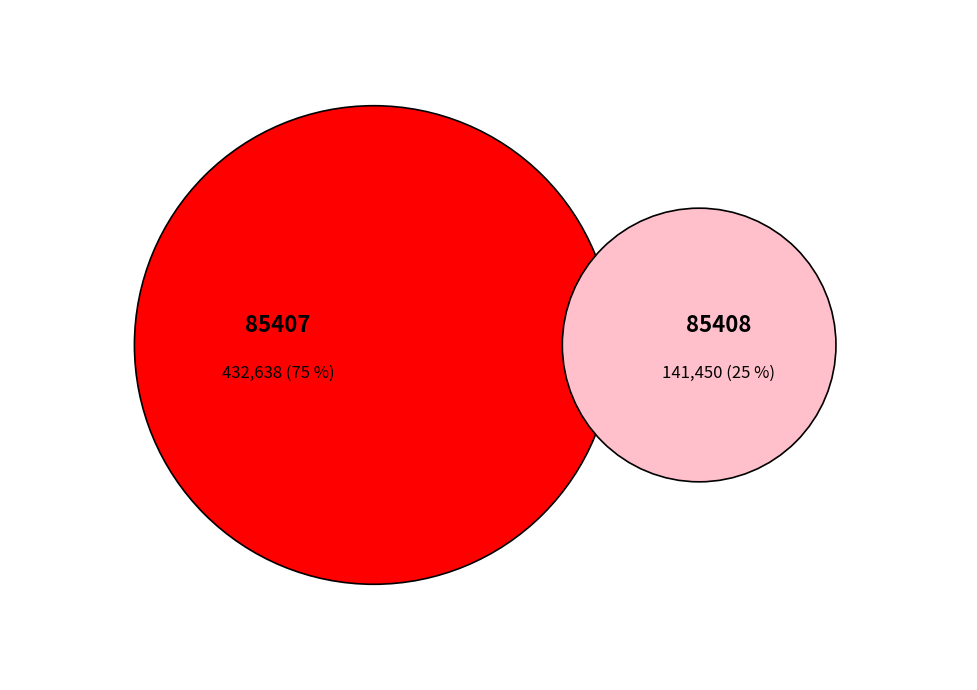

To the nearest percent, what is the difference between the 85407 and 85408 slice percentages?

51%